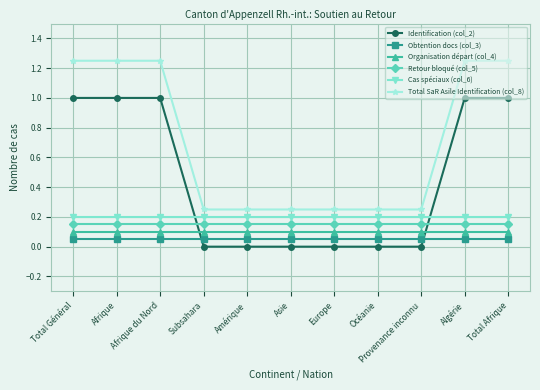

What is the label of the 7th point from the right?

Amérique